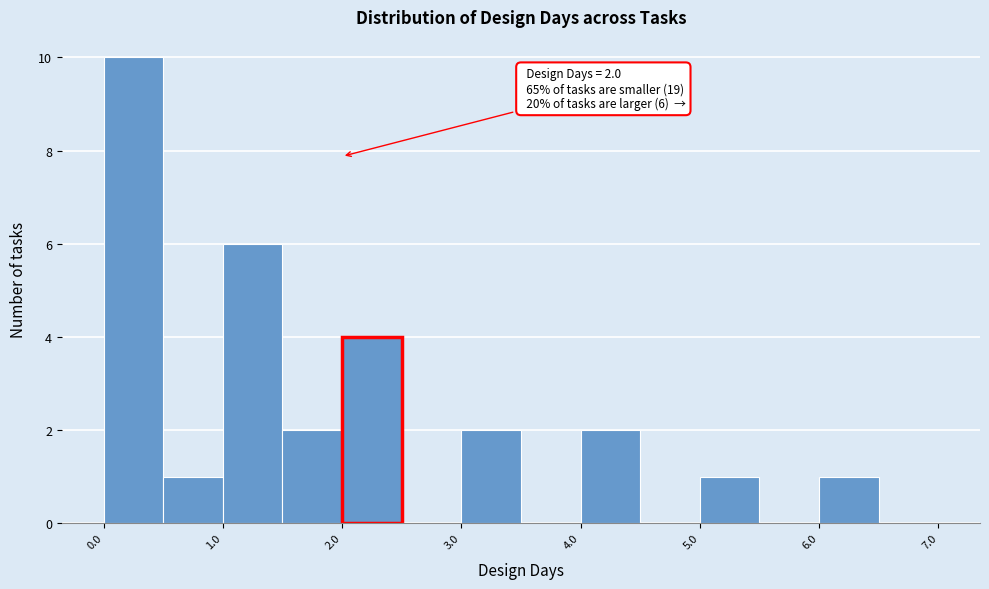

Over which range of the x-axis is the bar tallest?

0.0 to 0.5